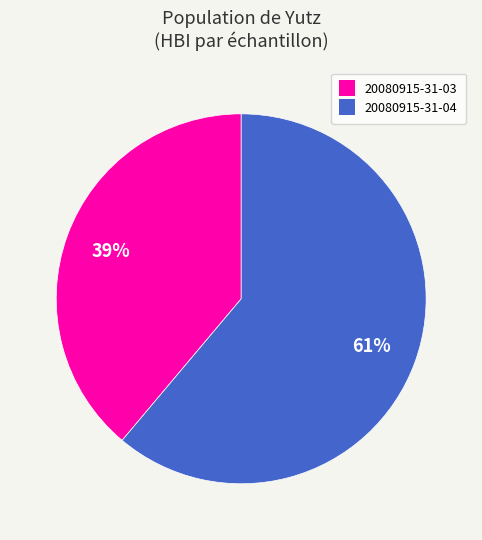

Do 20080915-31-03 and 20080915-31-04 together represent more than half of the pie?

Yes